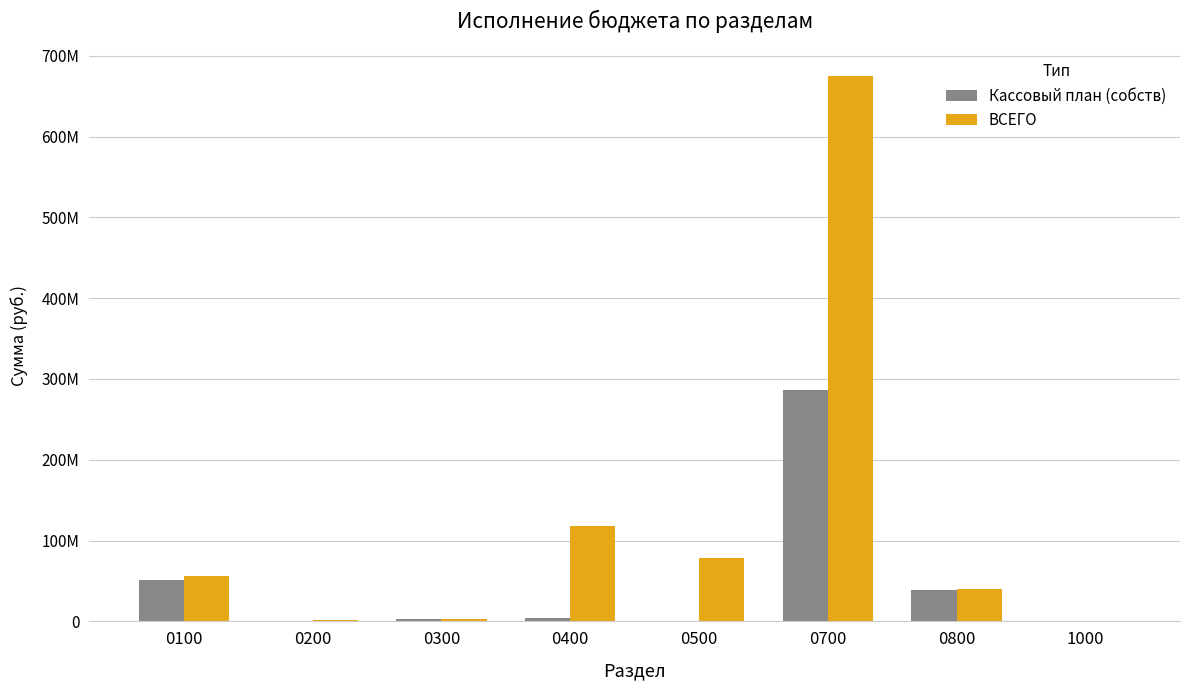

What are all the series names shown in the legend?

Кассовый план (собств), ВСЕГО